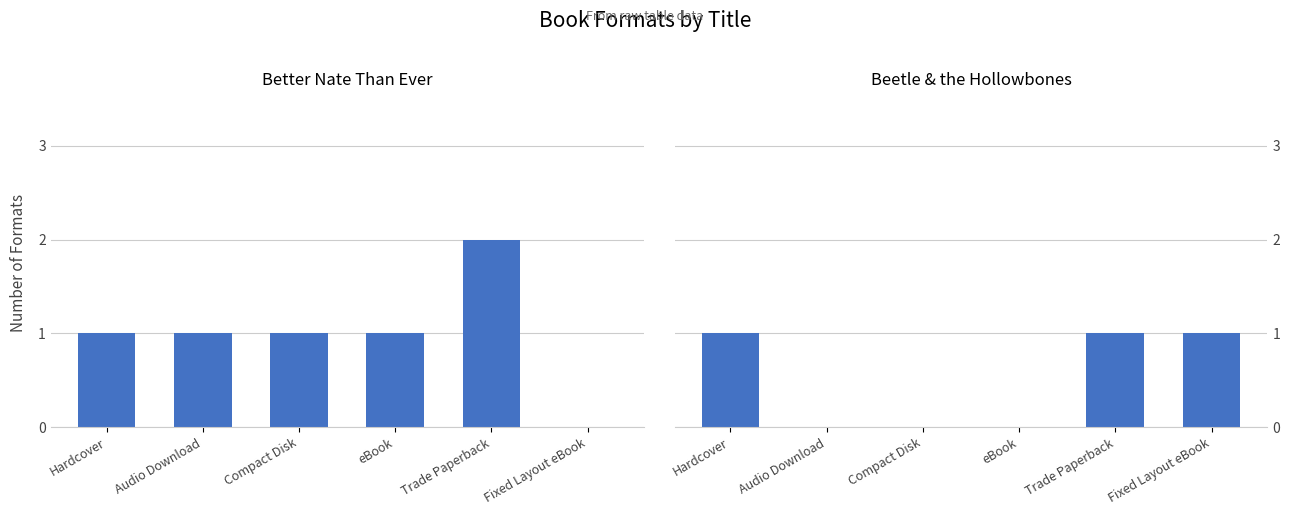

At which category is the sum across all series the highest?

Trade Paperback